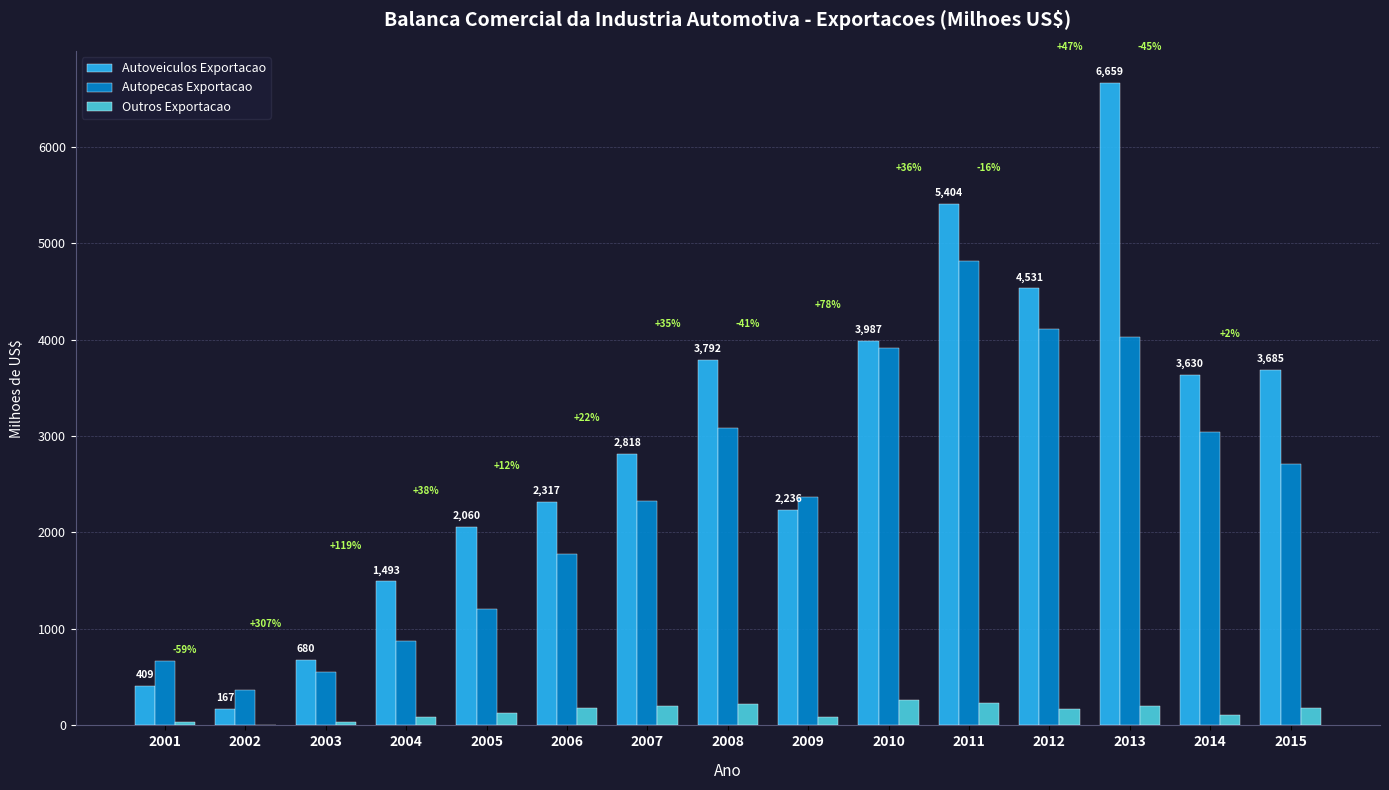

Which series has the largest range (max minus min)?

Autoveiculos Exportacao